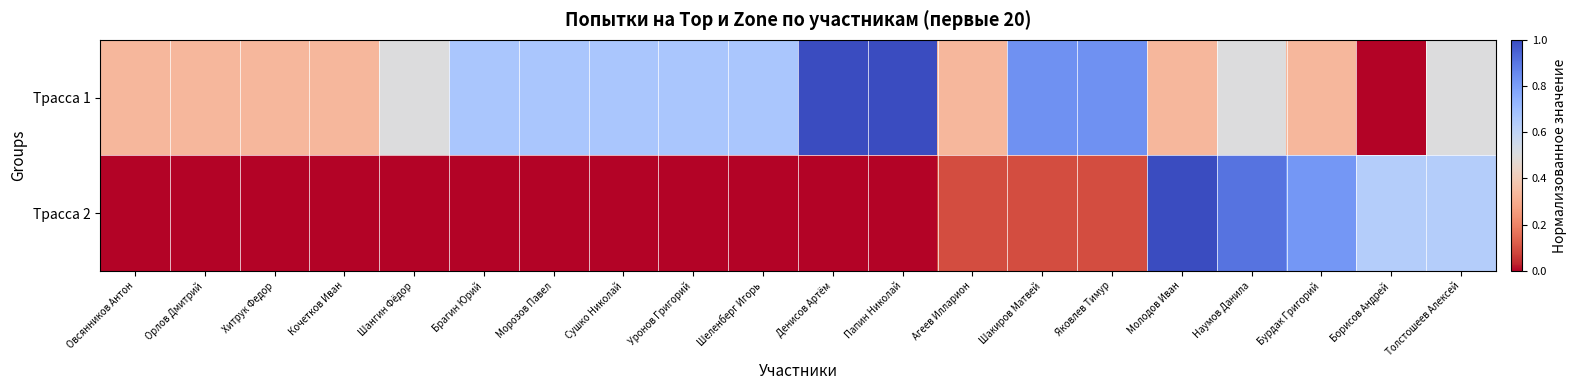

Rank the series at Уронов Григорий from lowest to highest value.

Трасса 2, Трасса 1